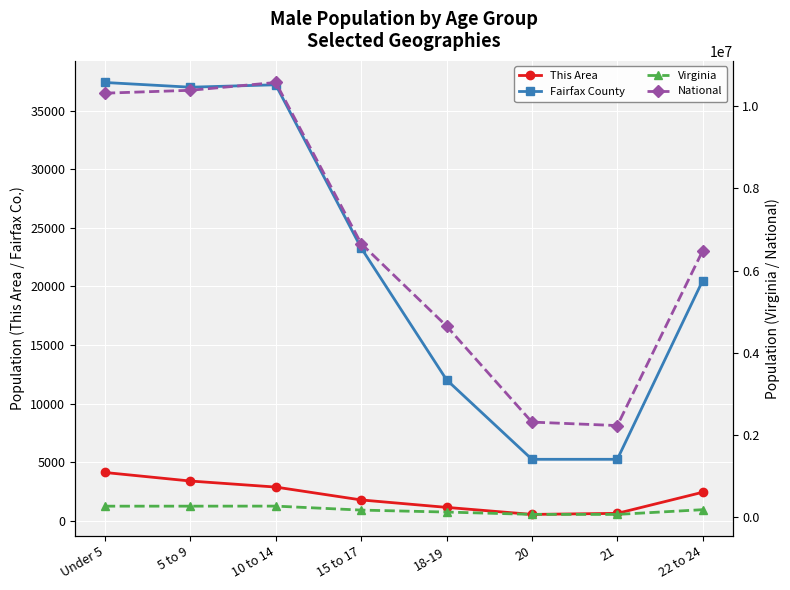

True or false: National and Fairfax County cross at least once.

False